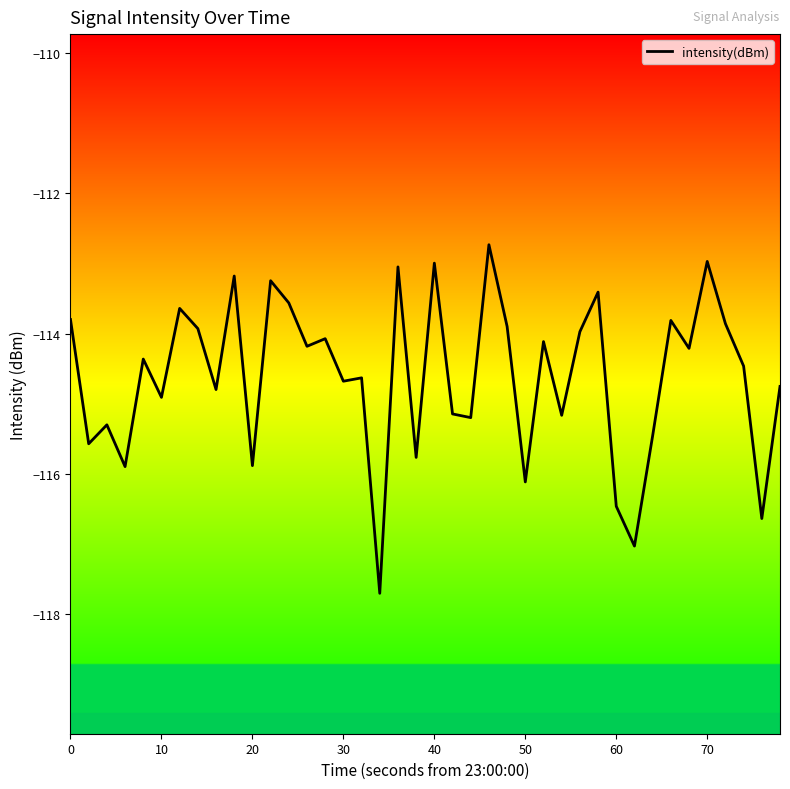

What is the difference between the maximum and minimum values?

5.0